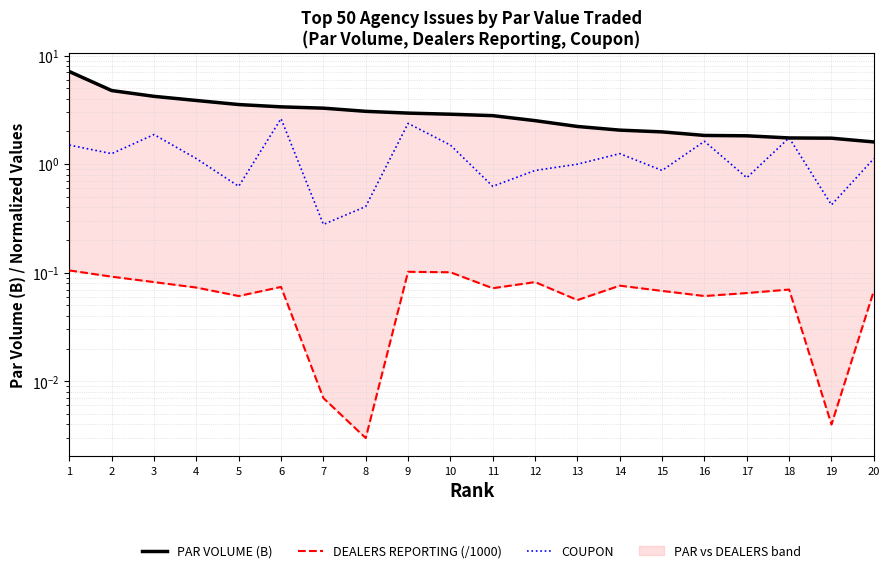

Which category has the highest value across all series?

1